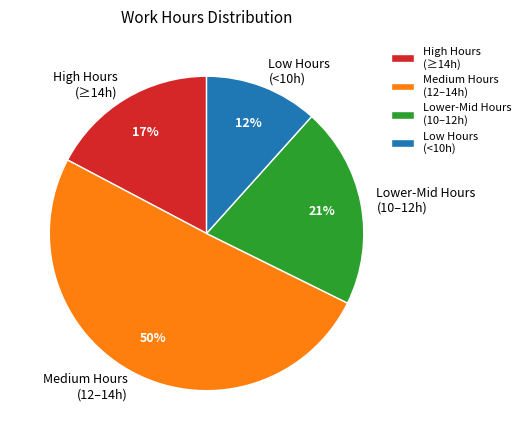

To the nearest percent, what portion does High Hours (≥14h) represent?

17%